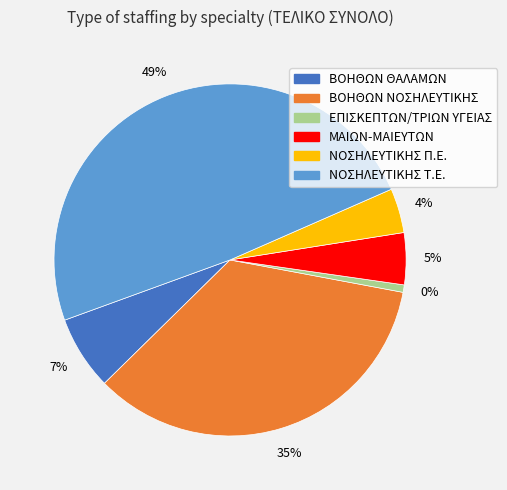

Rank the categories by value from lowest to highest.

ΕΠΙΣΚΕΠΤΩΝ/ΤΡΙΩΝ ΥΓΕΙΑΣ, ΝΟΣΗΛΕΥΤΙΚΗΣ Π.Ε., ΜΑΙΩΝ-ΜΑΙΕΥΤΩΝ, ΒΟΗΘΩΝ ΘΑΛΑΜΩΝ, ΒΟΗΘΩΝ ΝΟΣΗΛΕΥΤΙΚΗΣ, ΝΟΣΗΛΕΥΤΙΚΗΣ Τ.Ε.